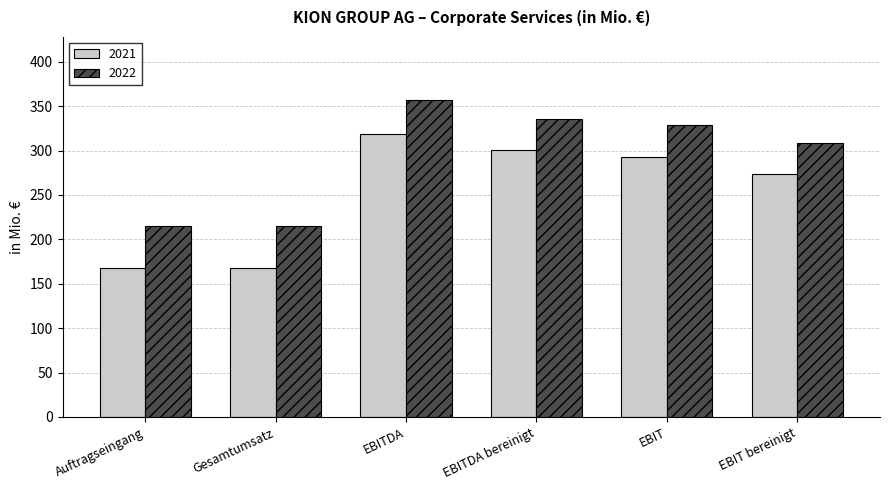

What is the smallest value displayed?

168.0